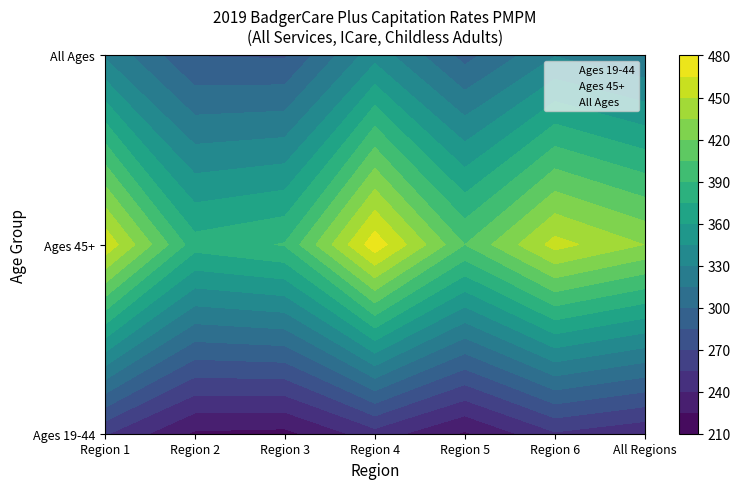

Is it true that All Ages equals 328.1 at Region 1?

True